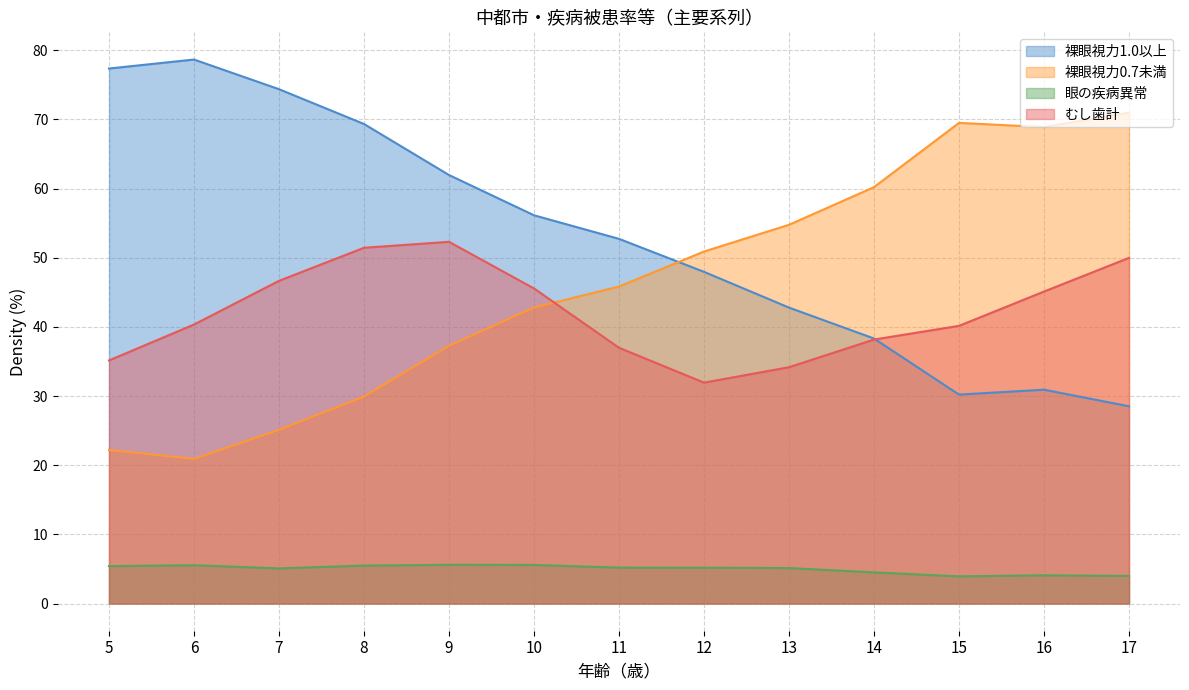

At which label does むし歯計 first exceed 40?

6